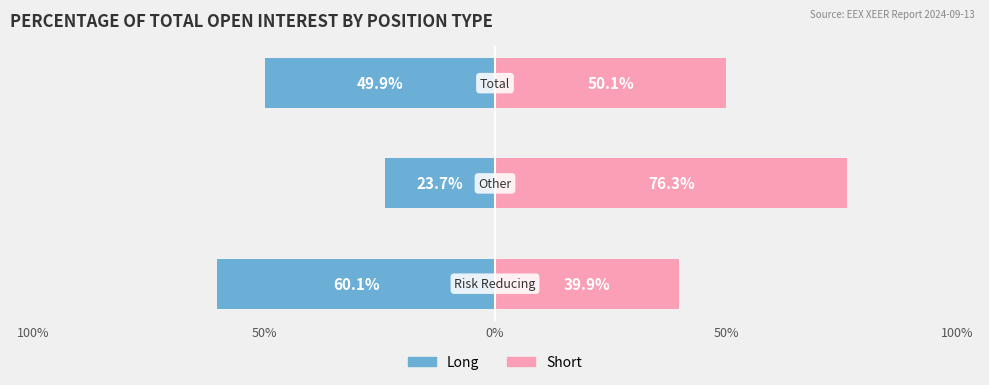

The value of Short at 50% is 44.4. True or false?

False